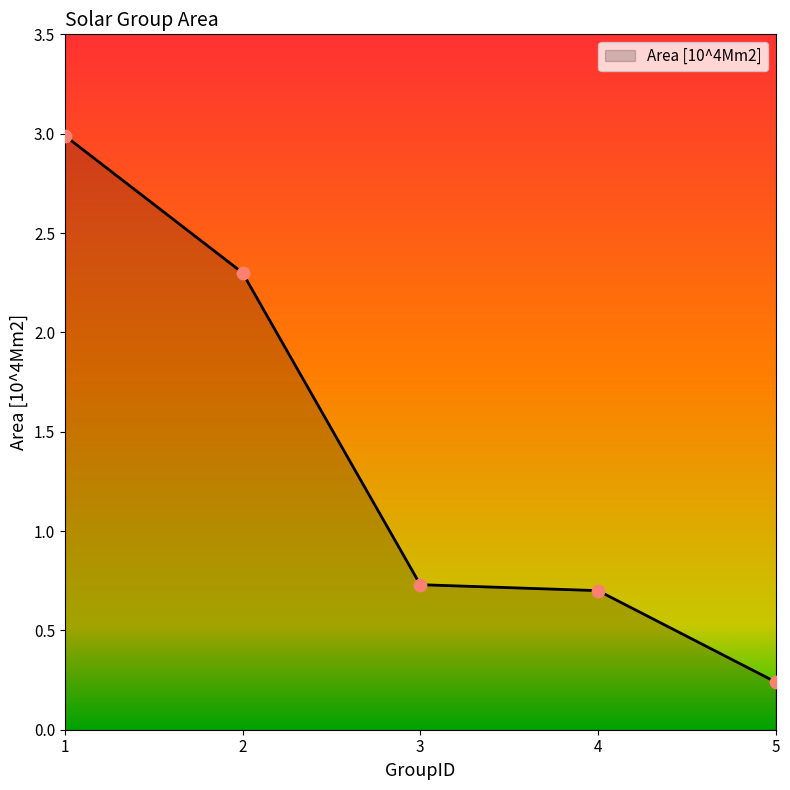

Between 1 and 4, which is larger?

1